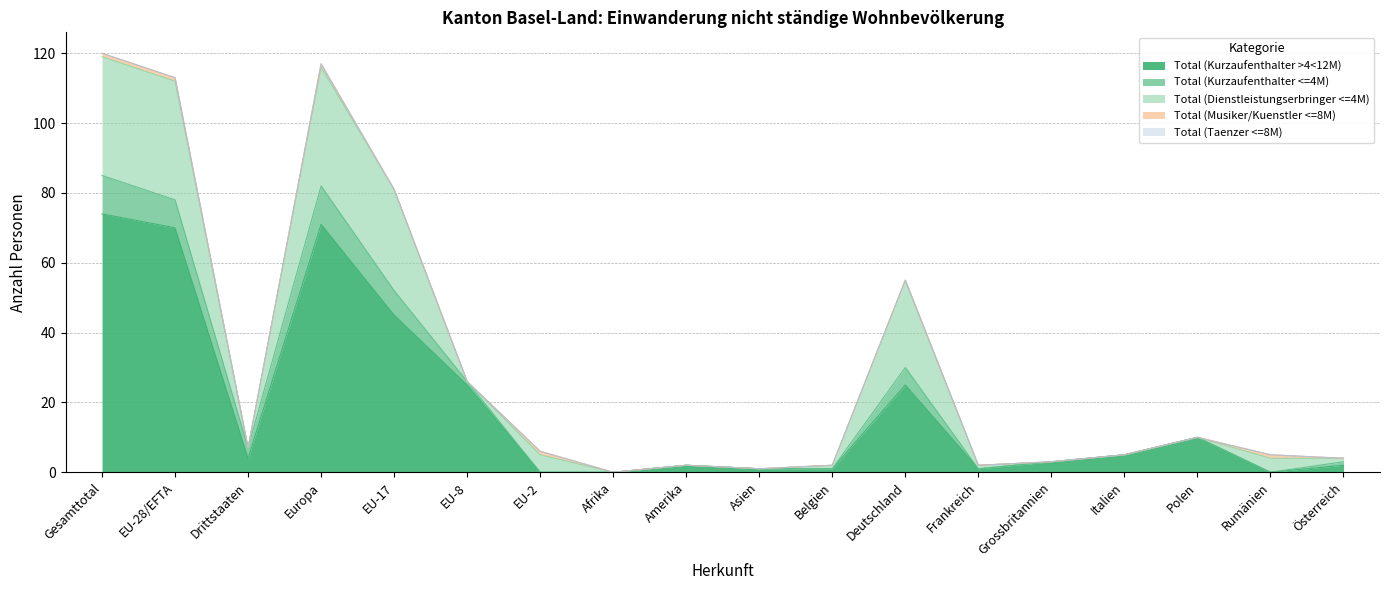

The Total (Taenzer <=8M) series shows 0 at Drittstaaten. True or false?

True